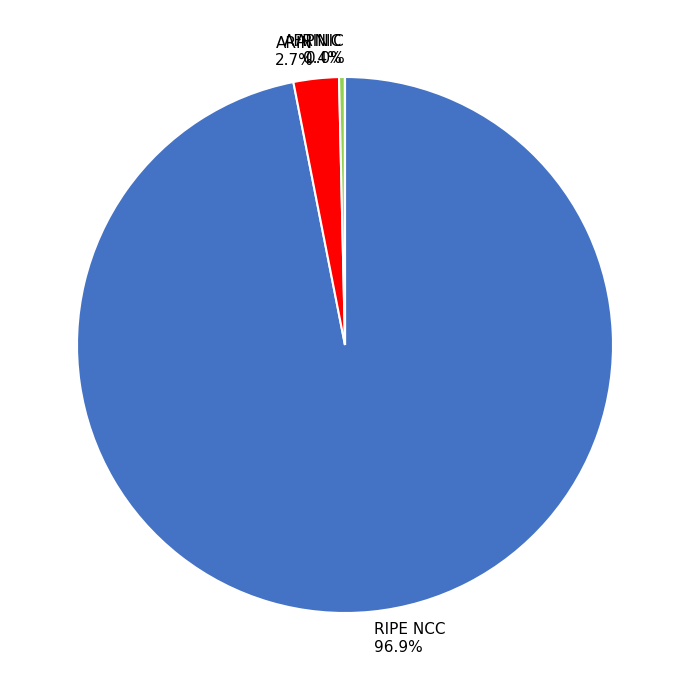

To the nearest percent, what is the average slice percentage?

25%